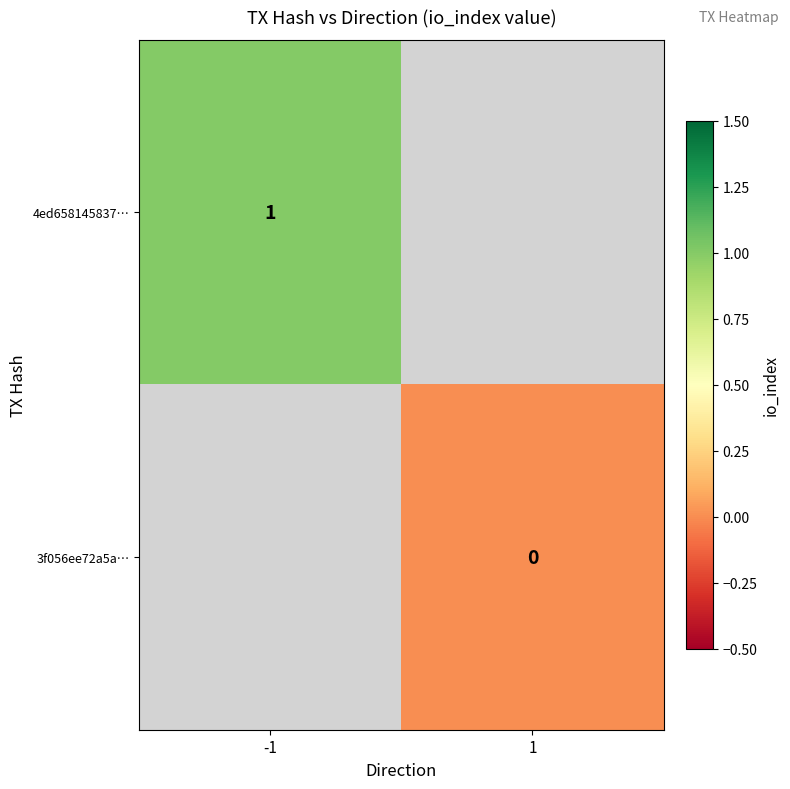

Which has a higher value, 1 or -1?

-1